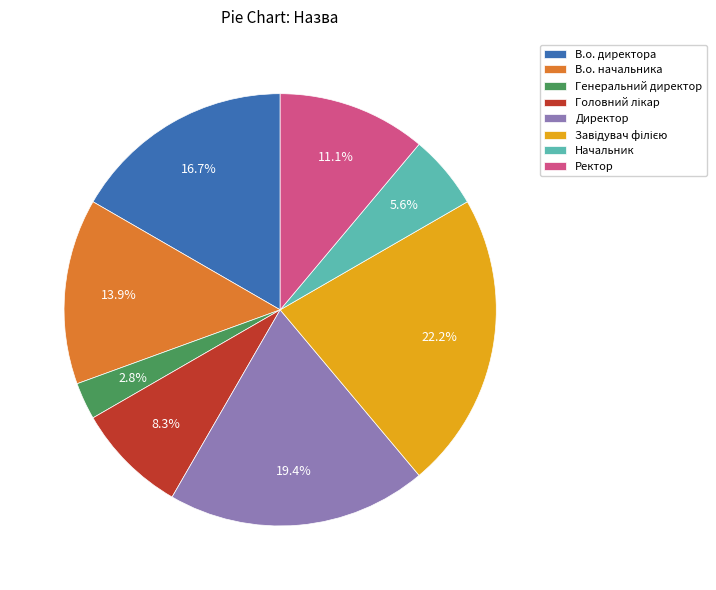

Between В.о. директора and Начальник, which is larger?

В.о. директора